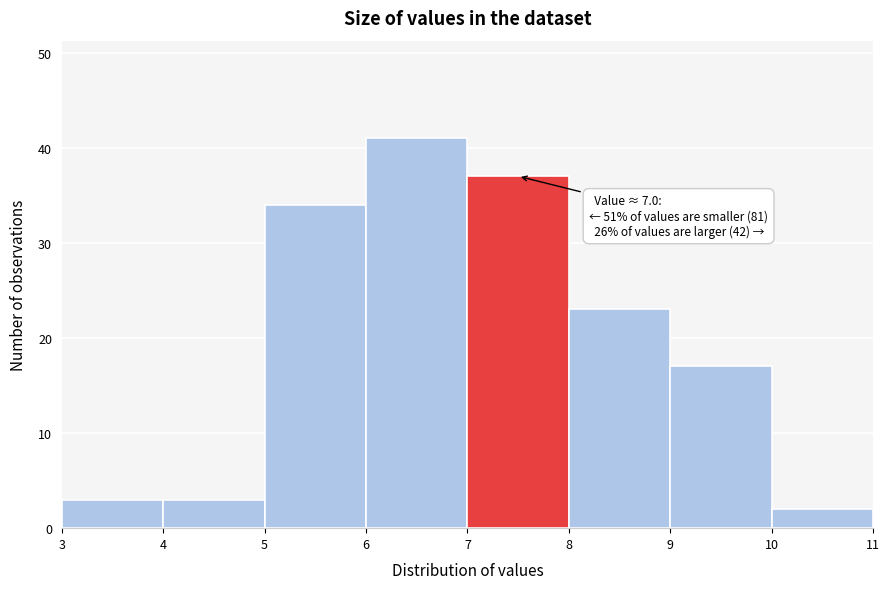

Which range on the x-axis has the tallest bar?

6 to 7